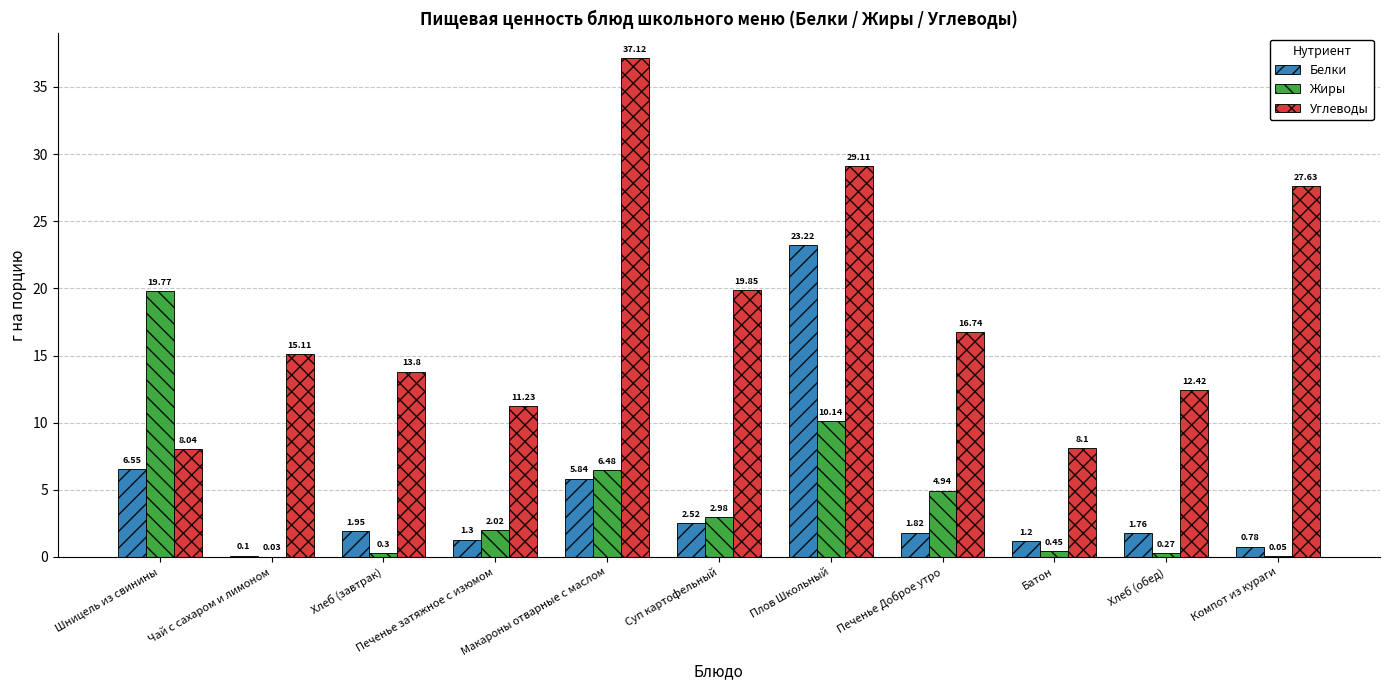

Does the chart contain stacked bars?

No